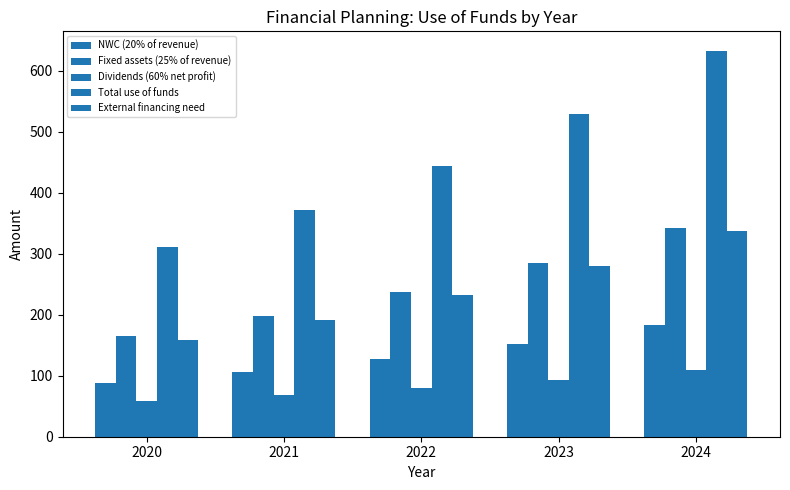

Are the bars grouped side by side (vs. stacked)?

Yes